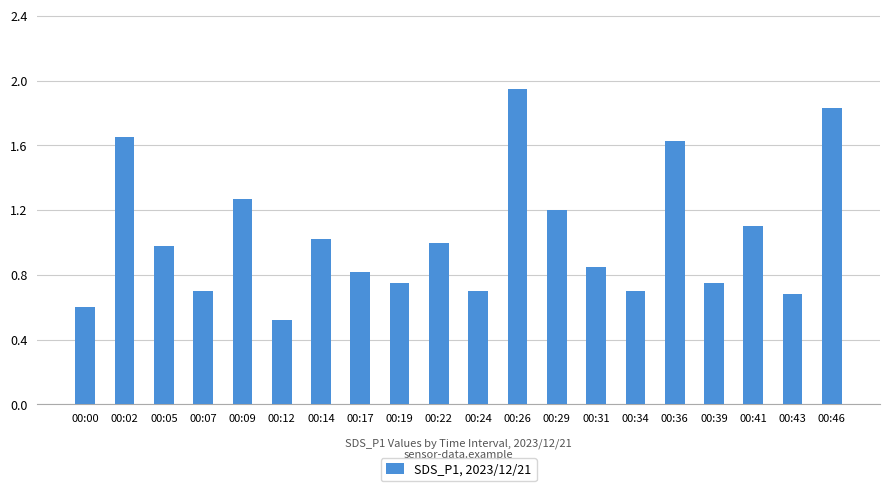

How many bars are there in total?

20